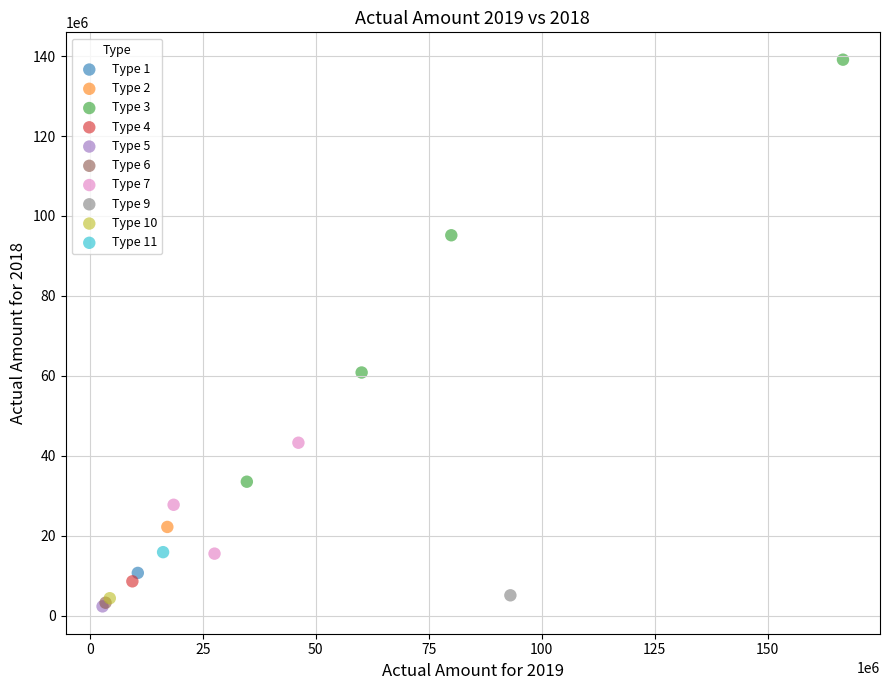

What are all the series names shown in the legend?

Type 1, Type 2, Type 3, Type 4, Type 5, Type 6, Type 7, Type 9, Type 10, Type 11